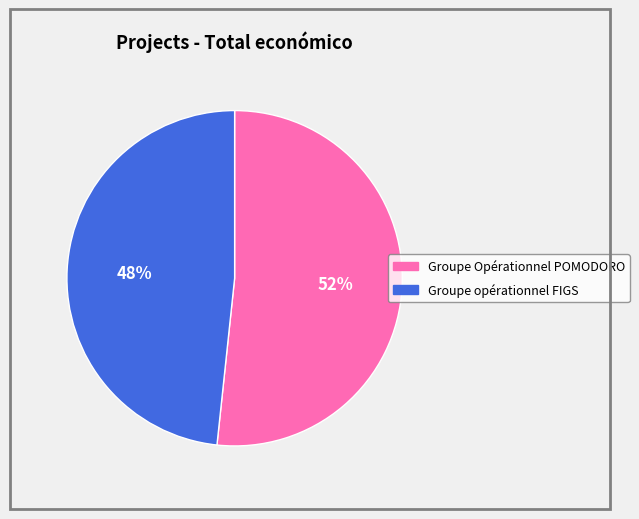

Count the number of slices in the pie.

2